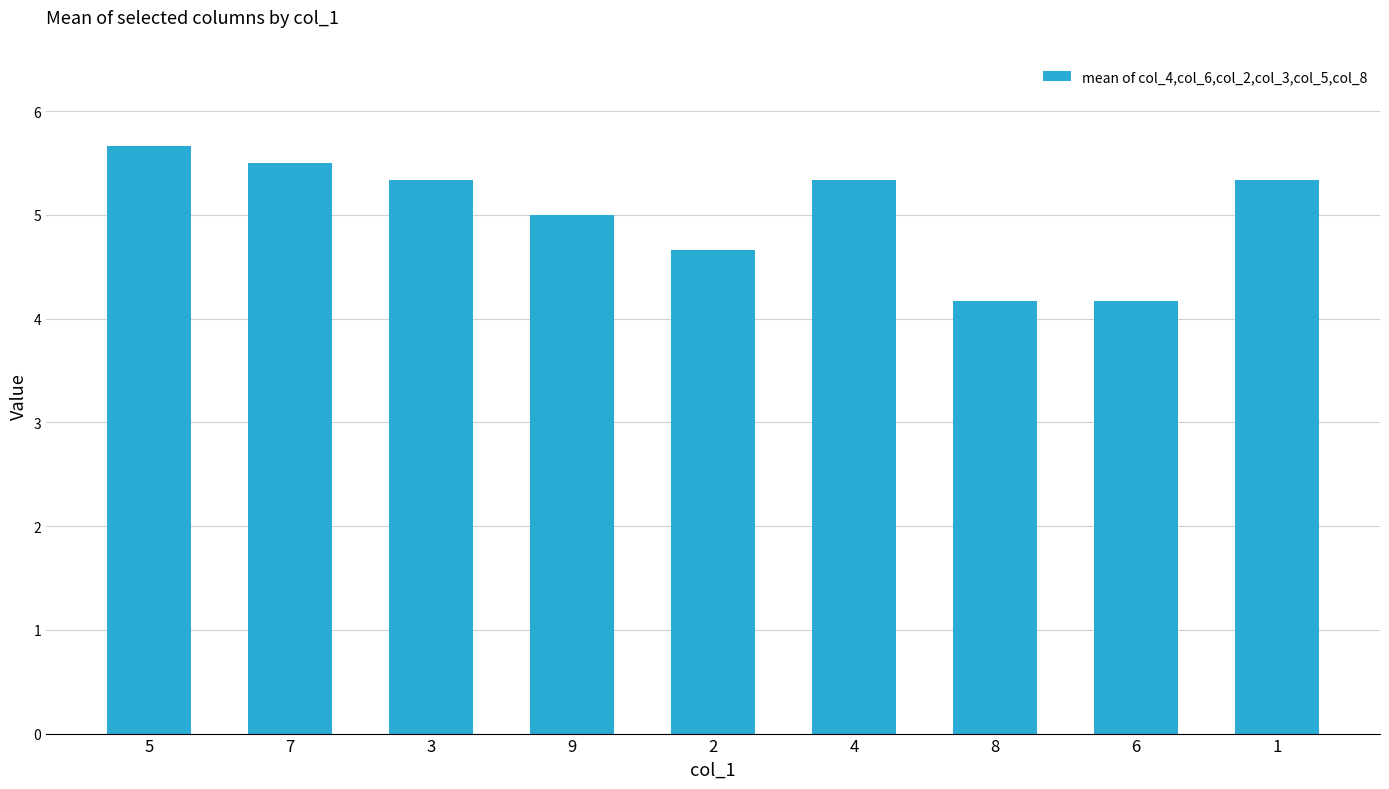

What is the ratio of the value at 4 to the value at 2?

1.1